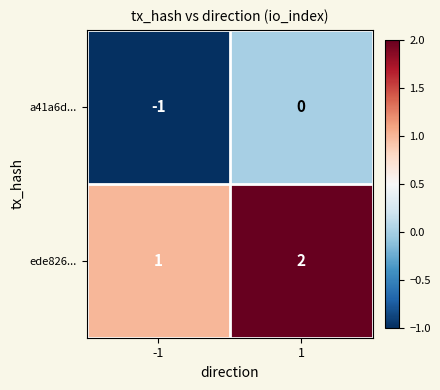

Which series has the largest total across all categories?

ede826...